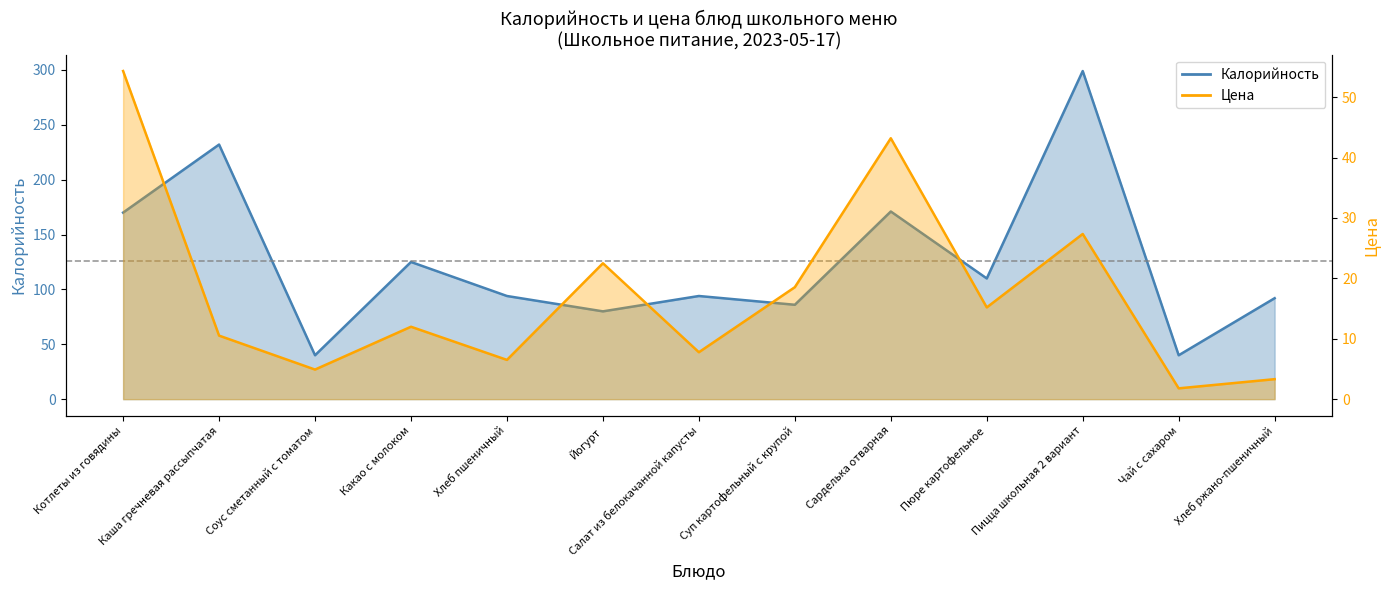

Is the value of Калорийность at Каша гречневая рассыпчатая greater than the value of Цена at Пицца школьная 2 вариант?

Yes